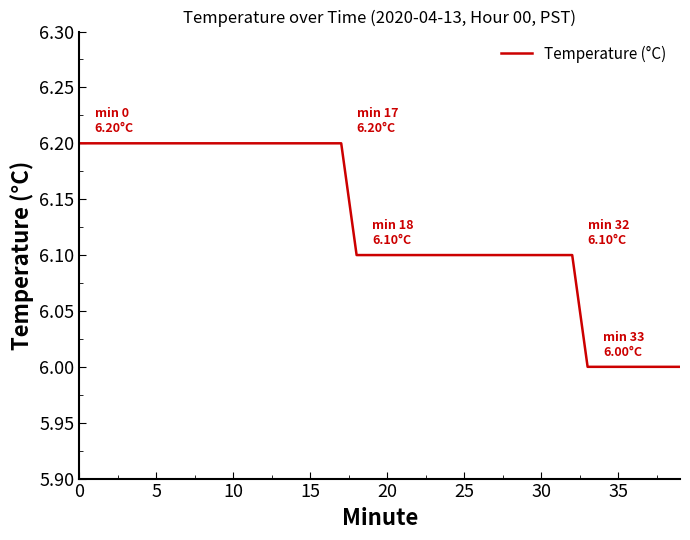

What is the maximum value shown in the chart?

6.2